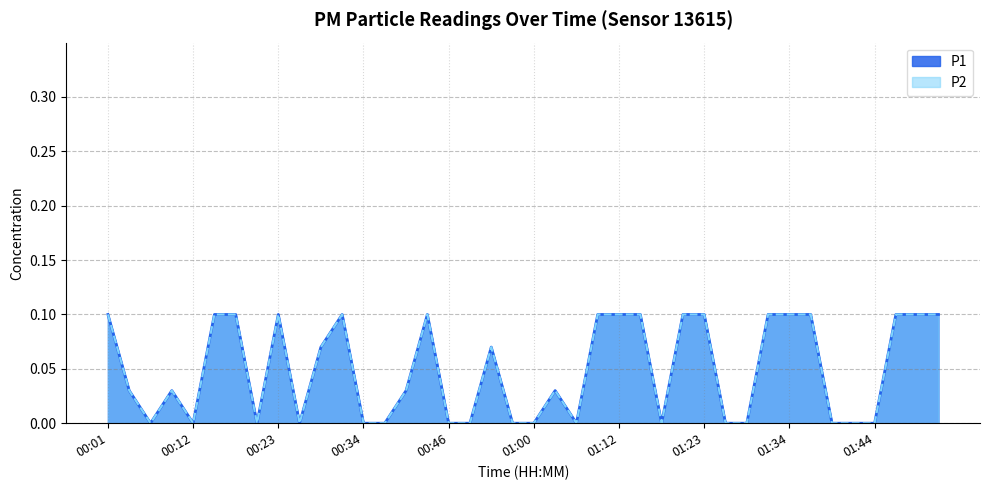

The value of P1 at 00:43 is 0.1. True or false?

False